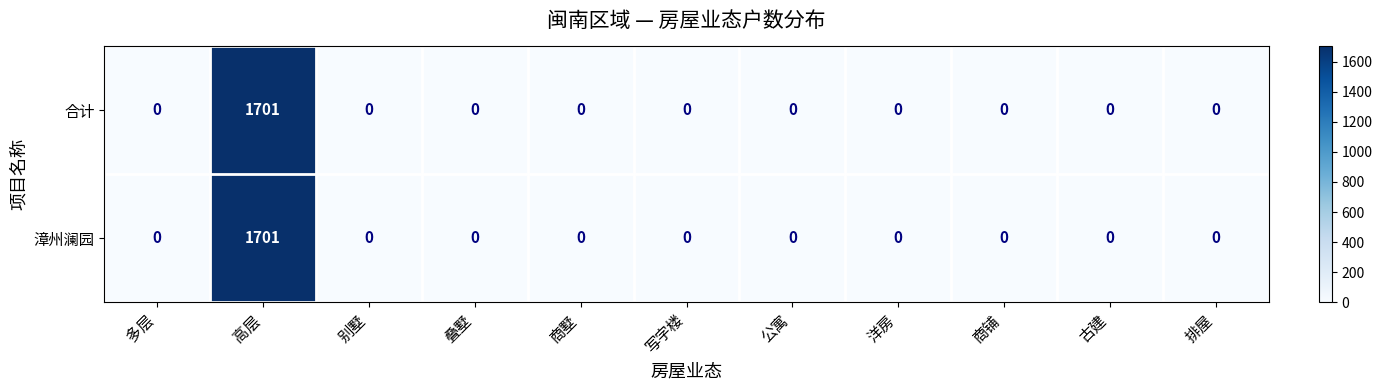

Count the number of data series in this chart.

2